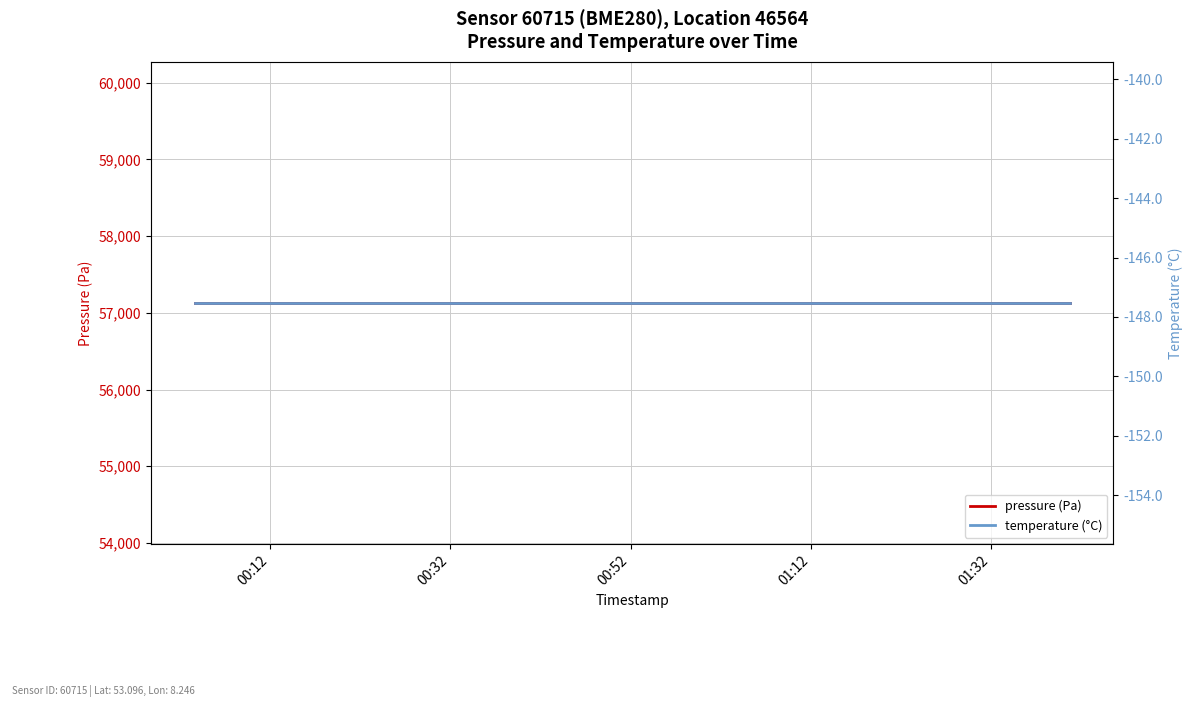

What is the value of the temperature (°C) point at the 17th from the left?

-147.5